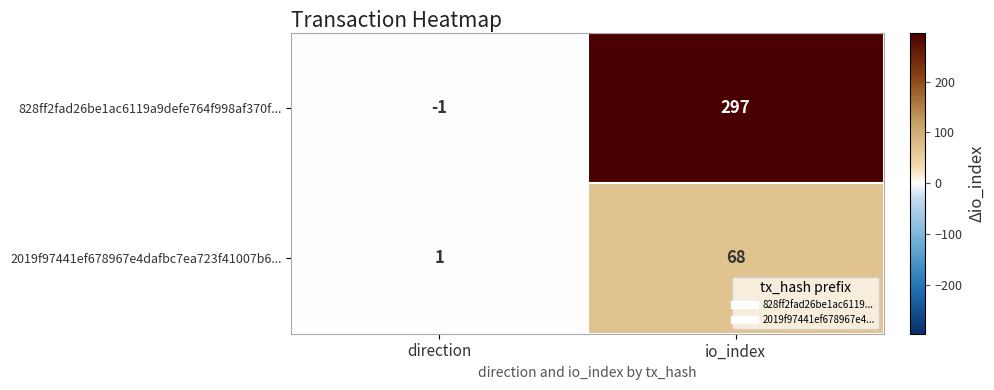

What is the spread (max minus min) of values at io_index?

229